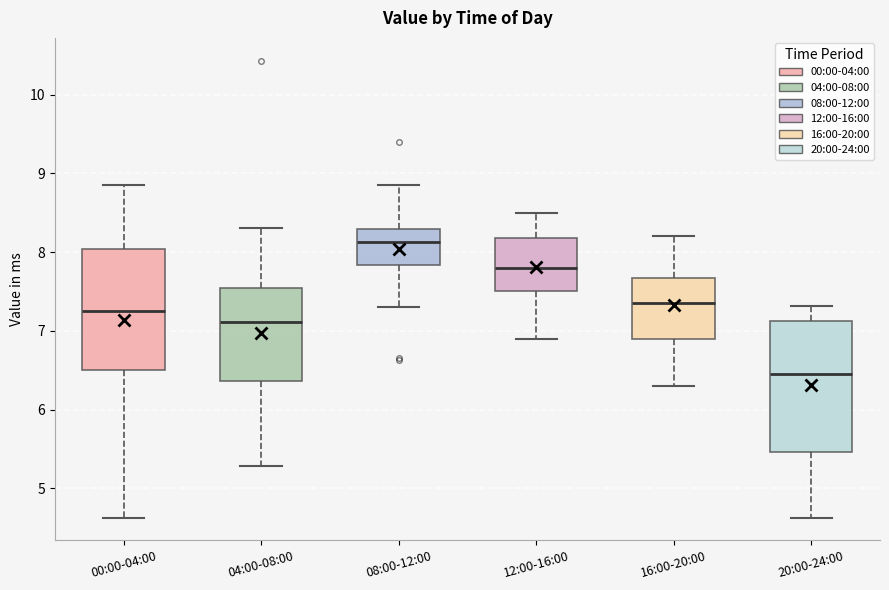

Reading left to right, read every box against the y-axis: the position of its median line, the range the box covers, and the ends of its whiskers. The values are not printed on the chart, so give them approximately, as read against the axis.

00:00-04:00: median 7.3, box 6.5 to 8.0, whiskers 4.6 to 8.9
04:00-08:00: median 7.1, box 6.4 to 7.5, whiskers 5.3 to 8.3
08:00-12:00: median 8.1, box 7.8 to 8.3, whiskers 7.3 to 8.9
12:00-16:00: median 7.8, box 7.5 to 8.2, whiskers 6.9 to 8.5
16:00-20:00: median 7.4, box 6.9 to 7.7, whiskers 6.3 to 8.2
20:00-24:00: median 6.5, box 5.5 to 7.1, whiskers 4.6 to 7.3